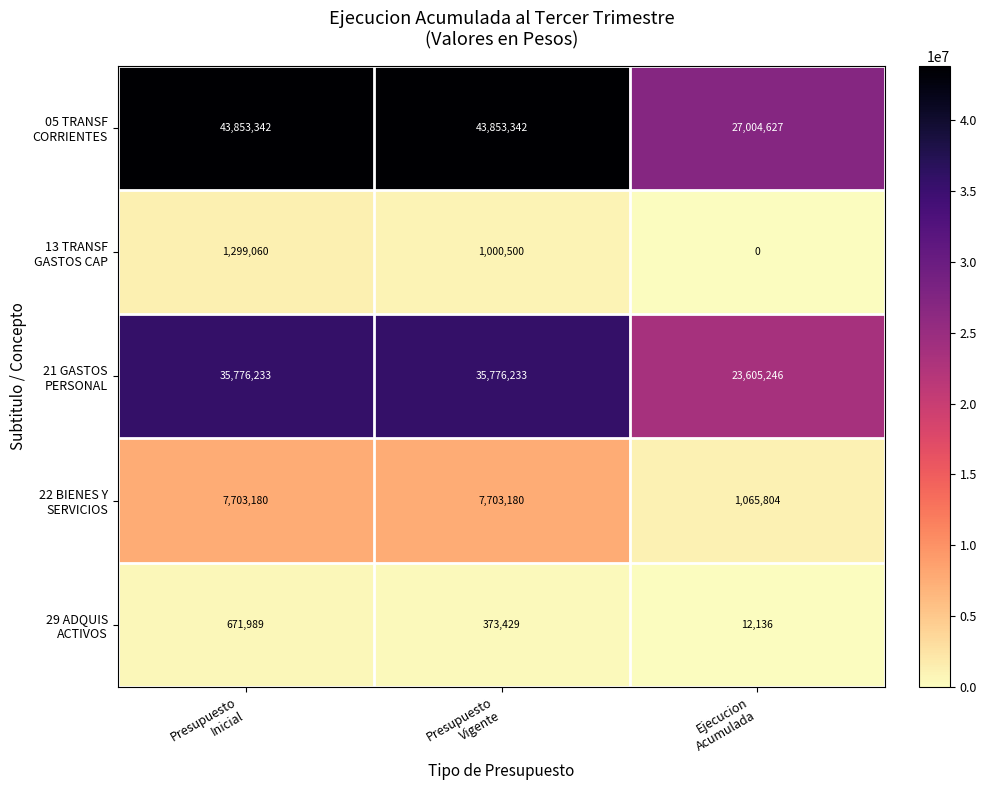

What is the total value across all series at Presupuesto
Inicial?

89303804